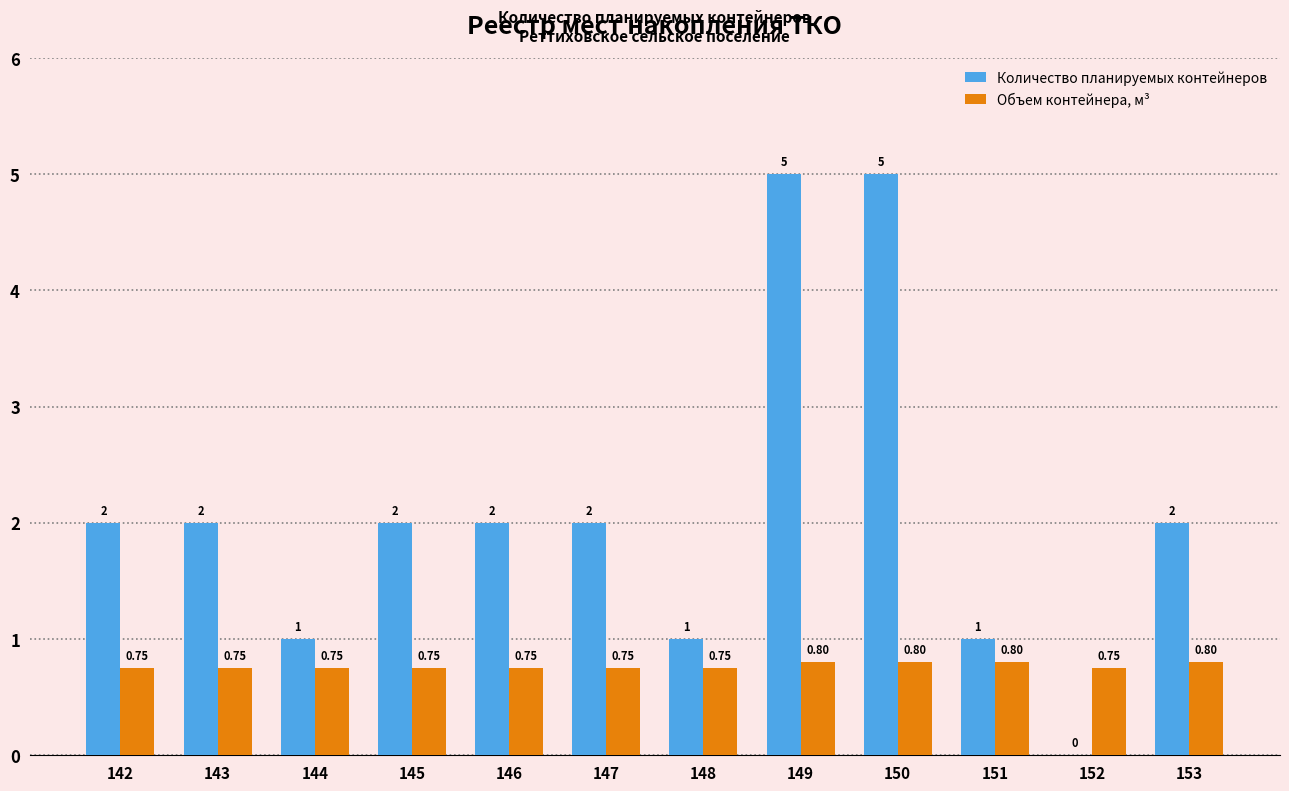

What is the sum of all Количество планируемых контейнеров values?

25.0